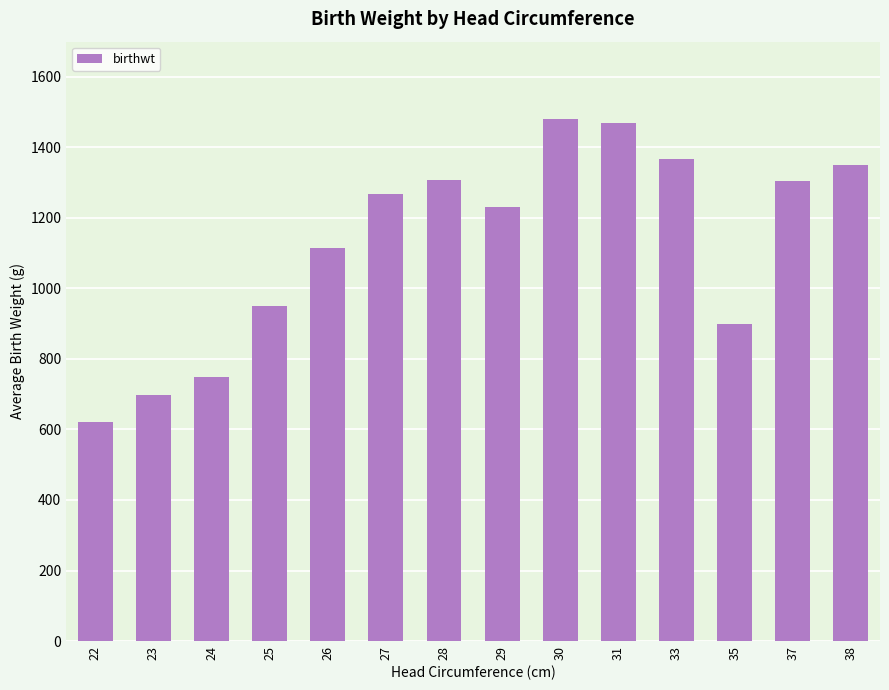

What is the average value?

1129.2